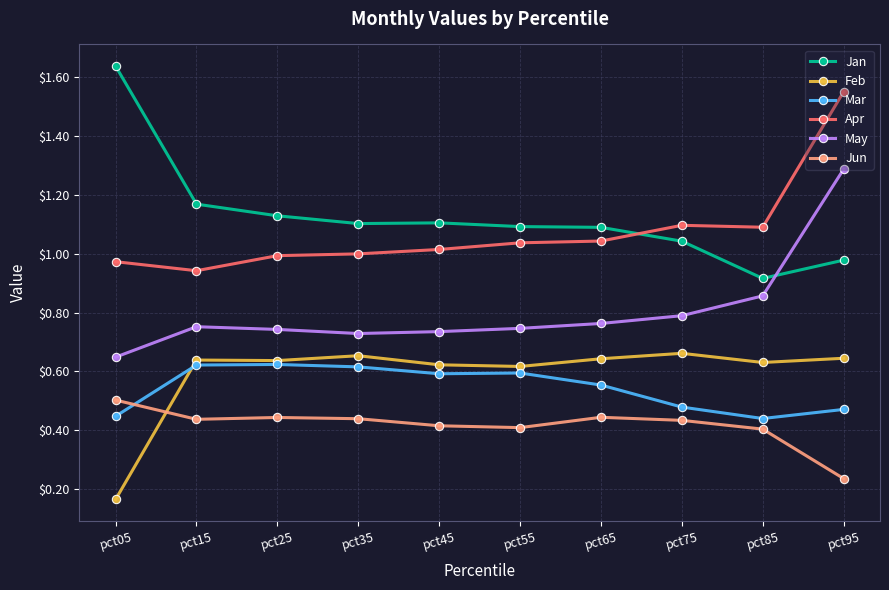

Where is May nearest to the value 0?

pct05